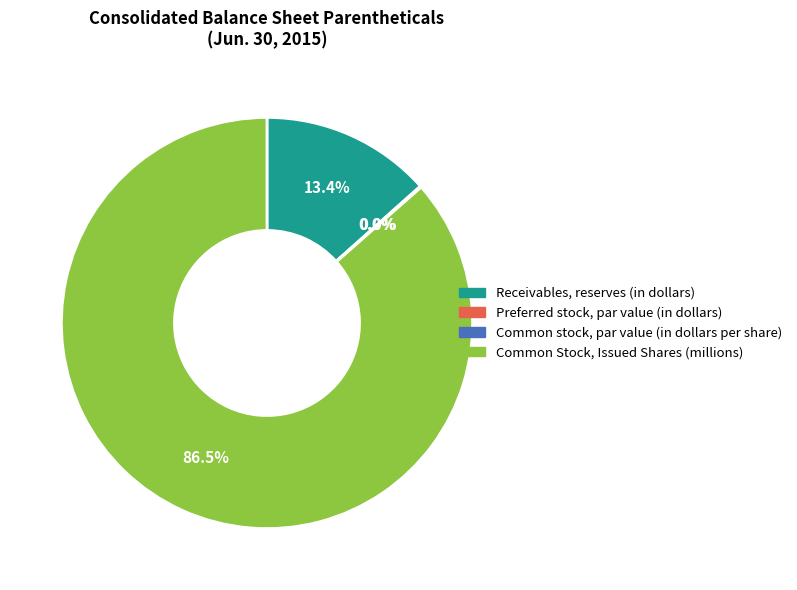

Does any single category account for the majority?

Yes